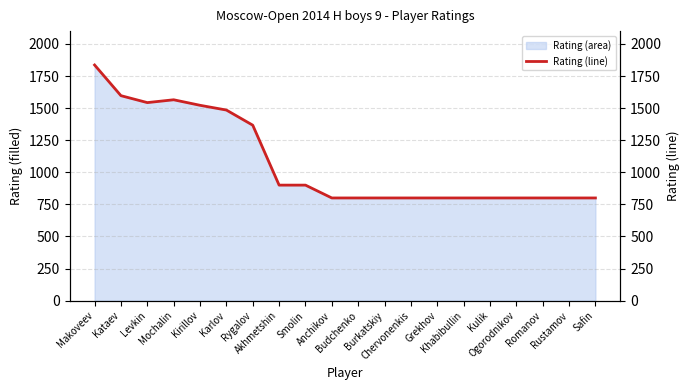

Is it true that the value at Makoveev is 1836?

True